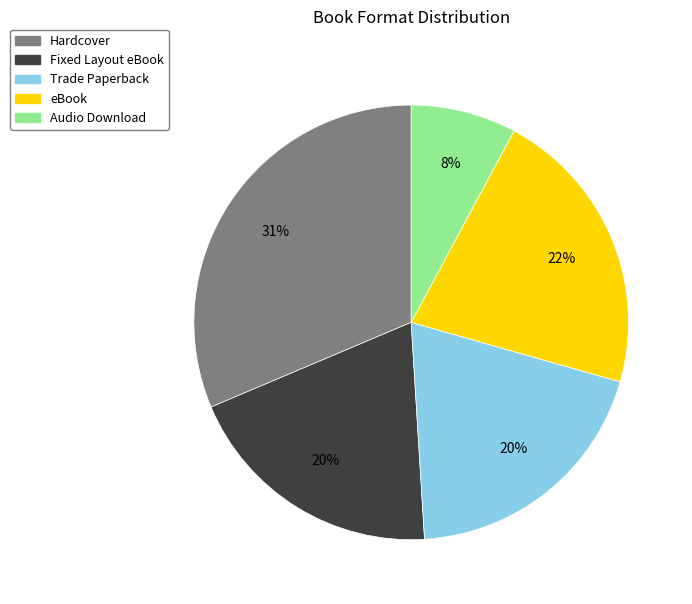

Is Trade Paperback the majority of the pie?

No